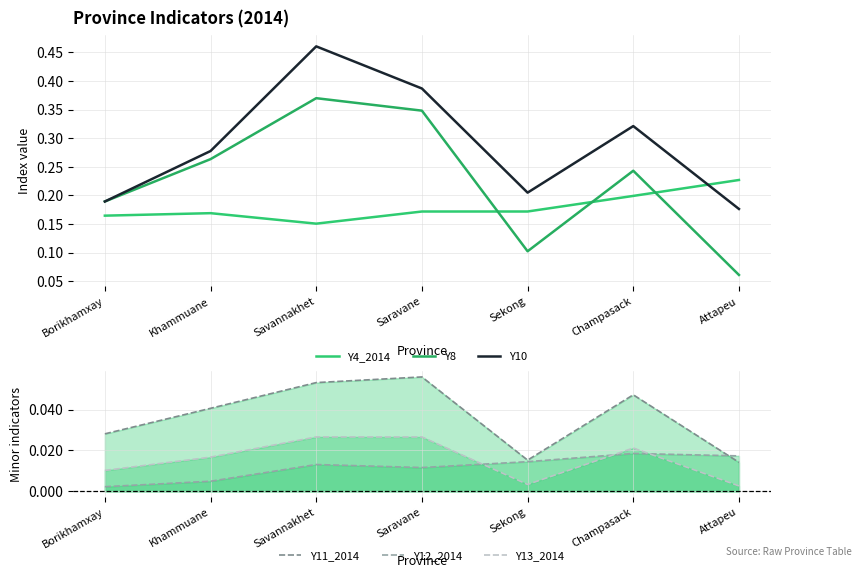

What is the sum of all Y12_2014 values?

0.1